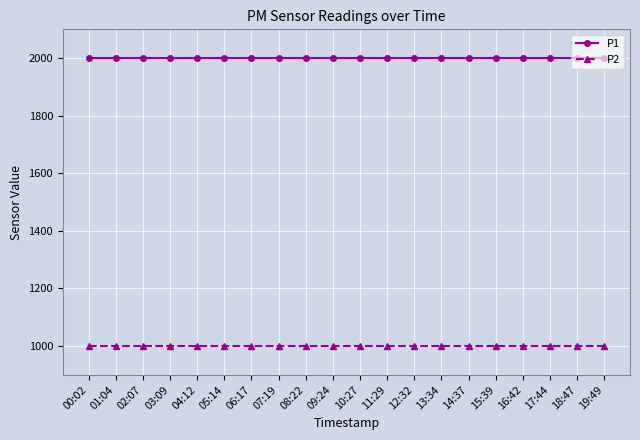

Is this an area chart (filled region under the line)?

No